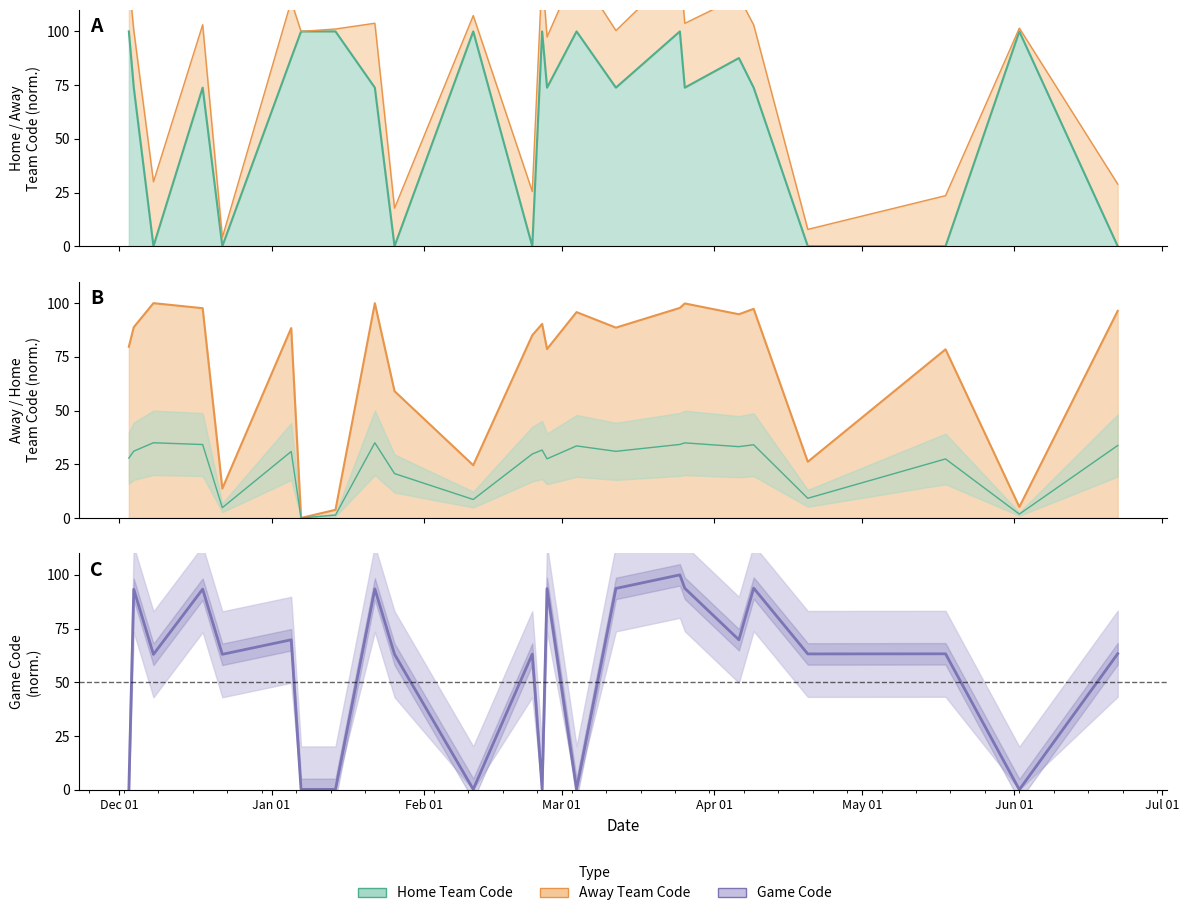

What is the sum of all Home Team Code values?

1491.9